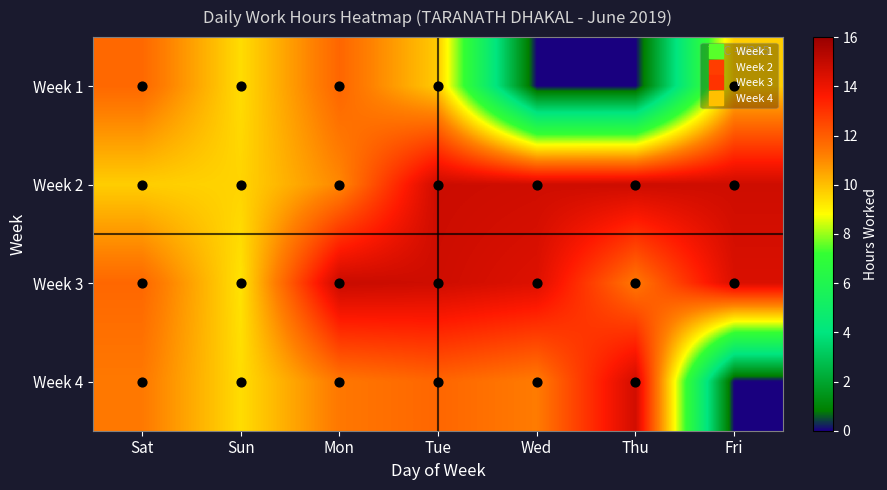

What is the difference between the highest and lowest values at Fri?

14.7